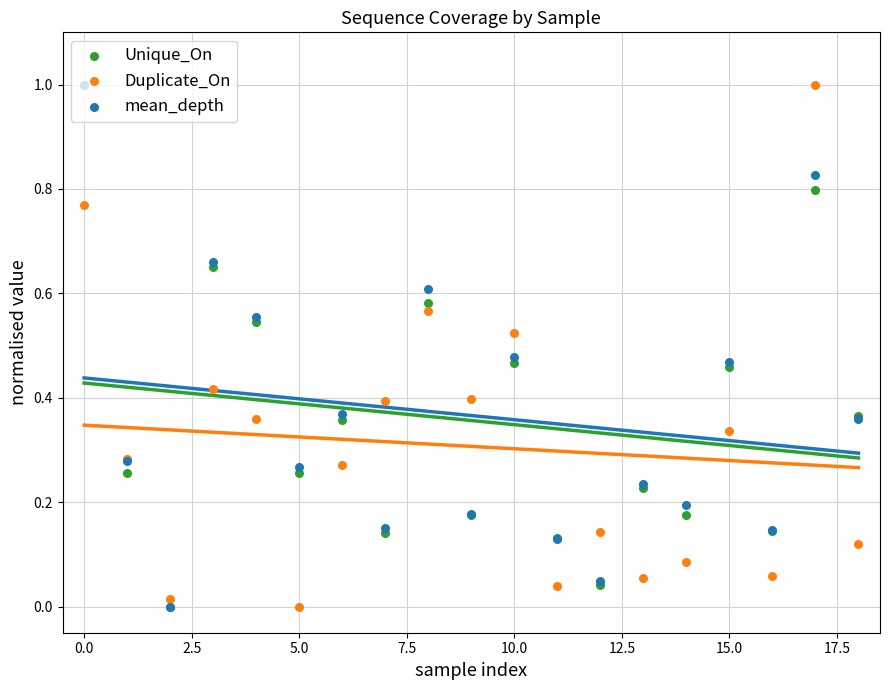

Which series contains the lowest Y value?

Unique_On